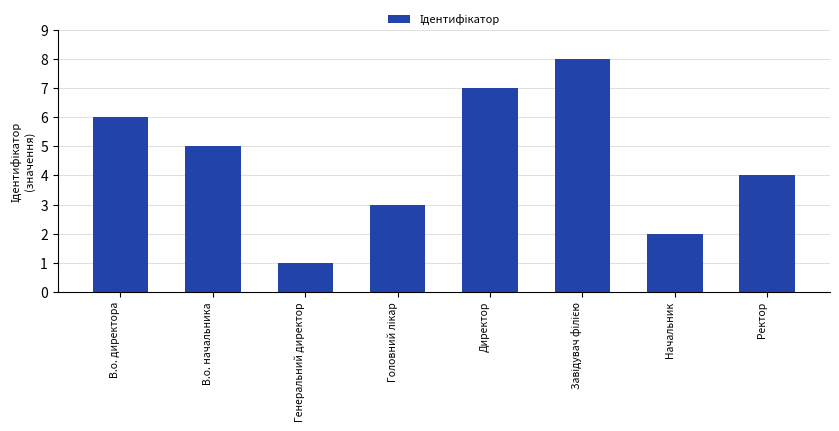

Which has a higher value, Директор or Начальник?

Директор